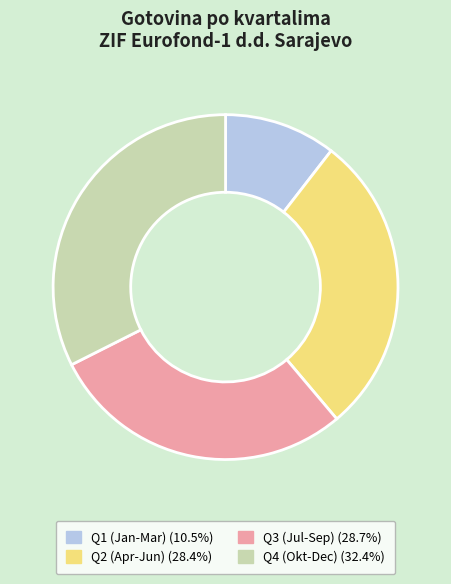

What is the ratio of the value at Q4 (Okt-Dec) (32.4%) to the value at Q3 (Jul-Sep) (28.7%)?

1.1